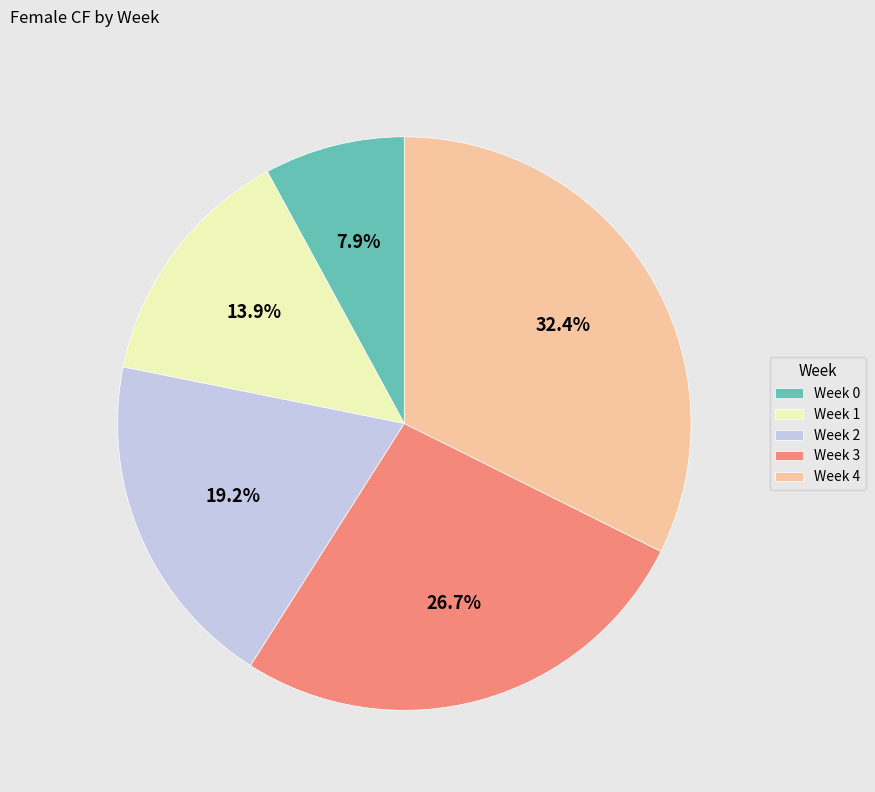

Combined, what portion of the pie is Week 3 and Week 0?

34.6%